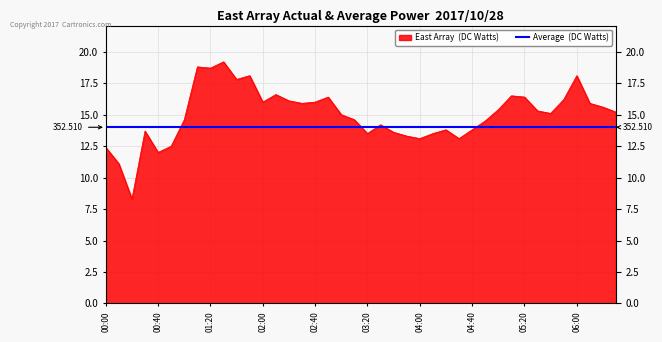

How many data points are above 15?

21